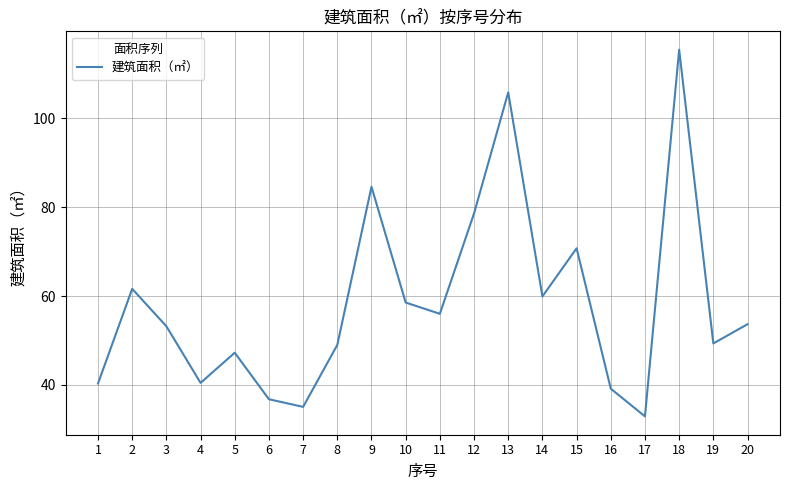

What is the approximate value at 12?

78.6